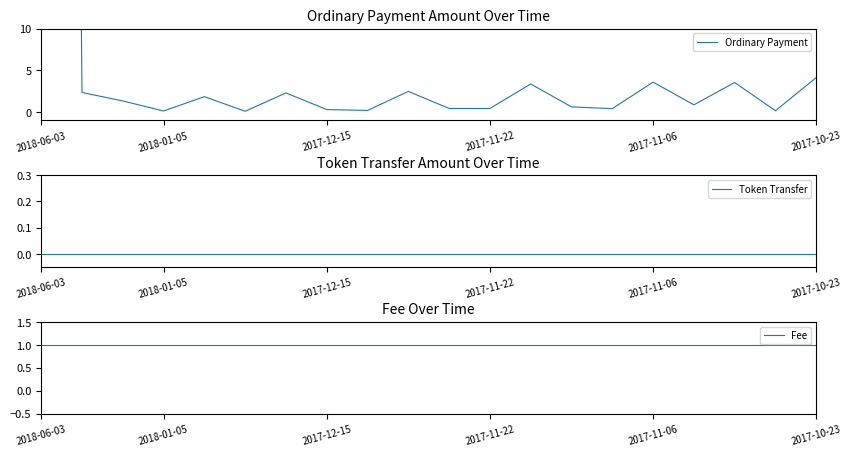

What is the sum of the Ordinary Payment values at 16 and 11?

1.2